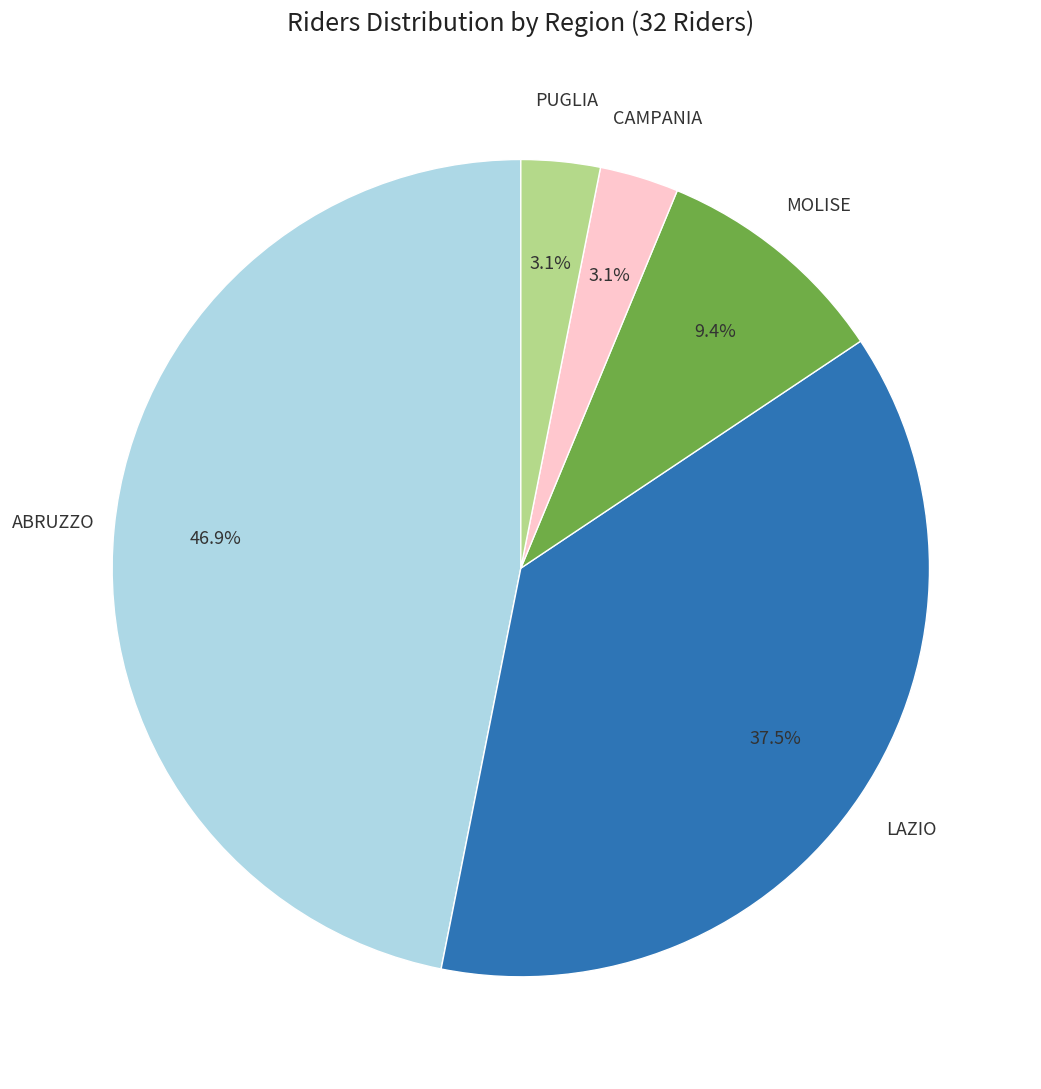

Is there a majority slice in this chart?

No